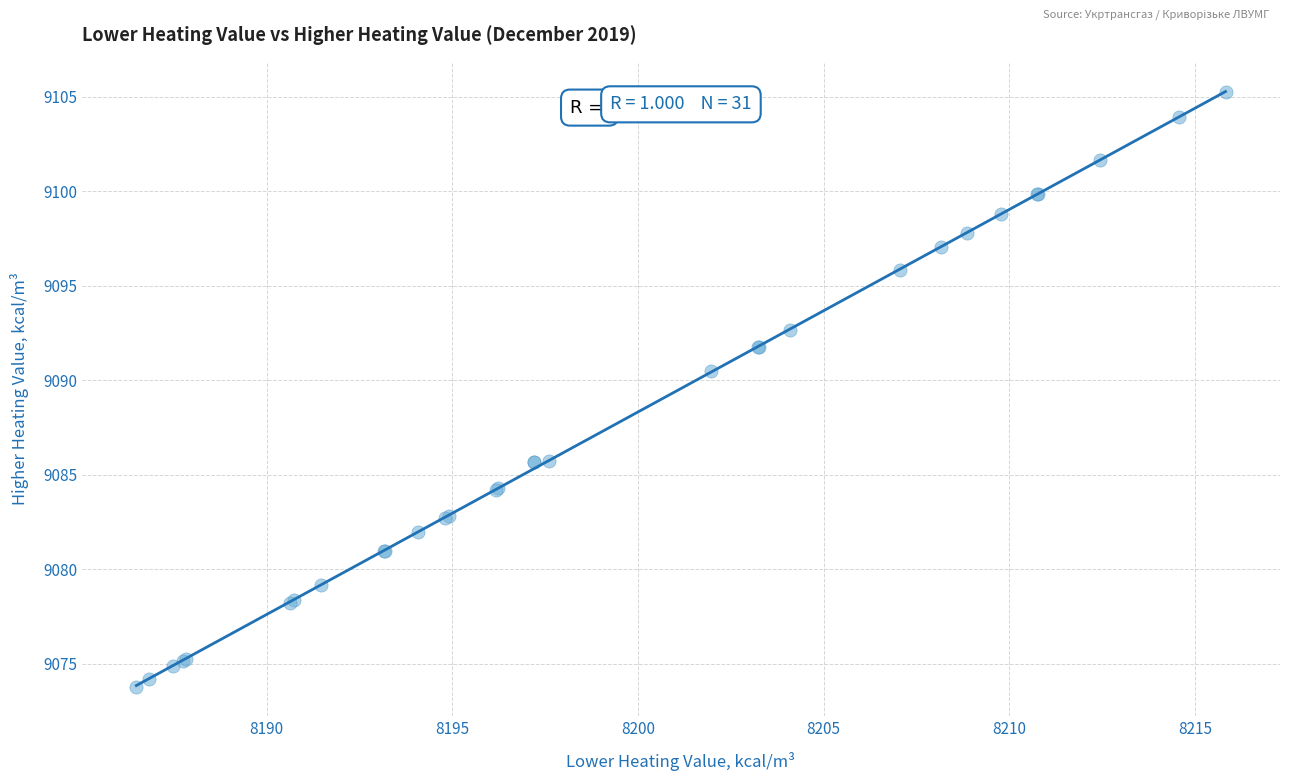

What Y value in the scatter plot is closest to 9089?

9090.5